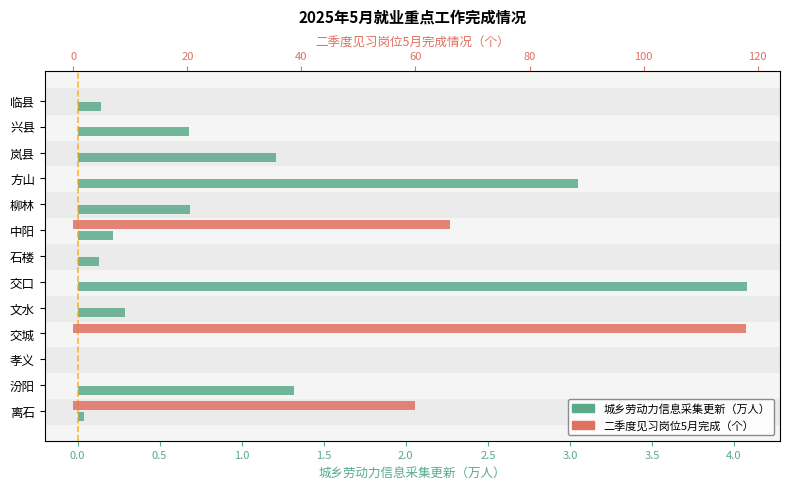

What is the difference between the maximum and second lowest values in the 二季度见习岗位5月完成（个） series?

118.0